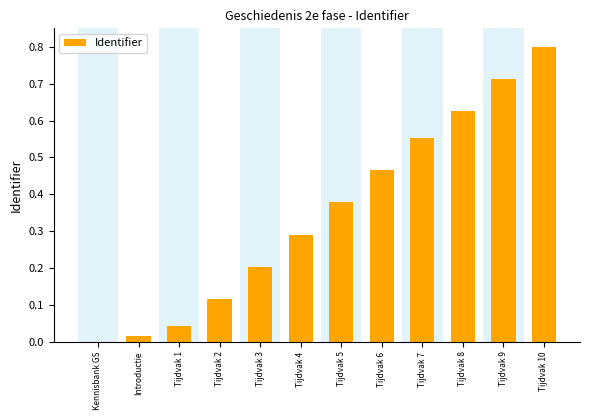

The value at Tijdvak 10 is 0.8. True or false?

True